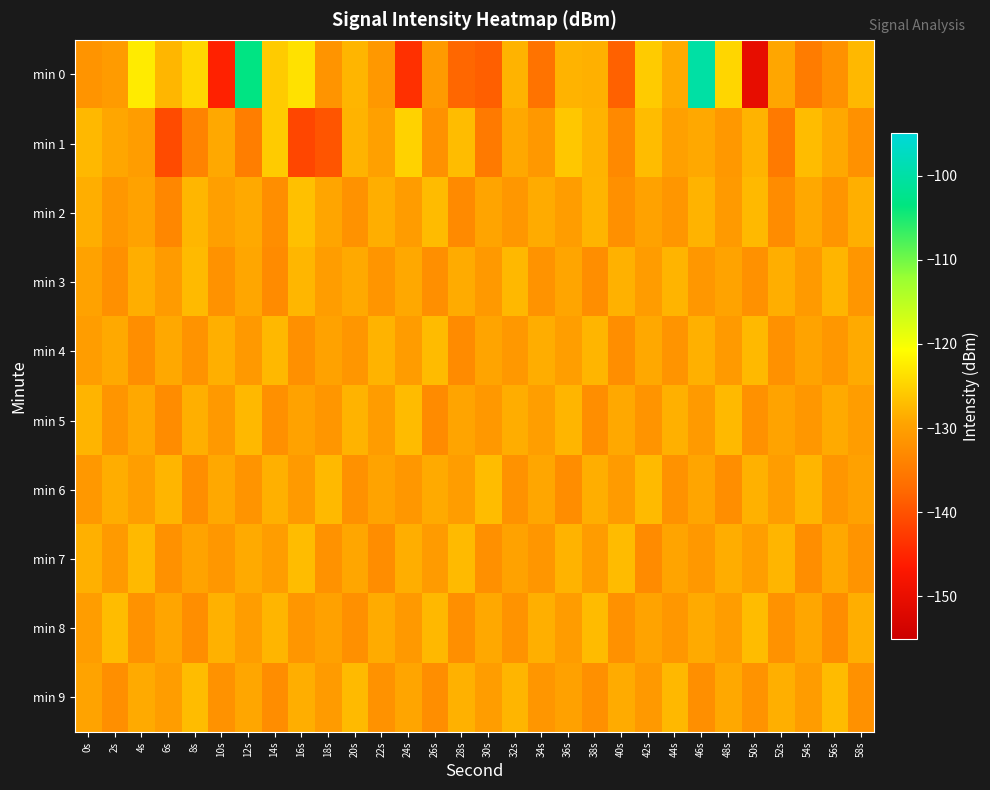

How many data points does each series have?

30